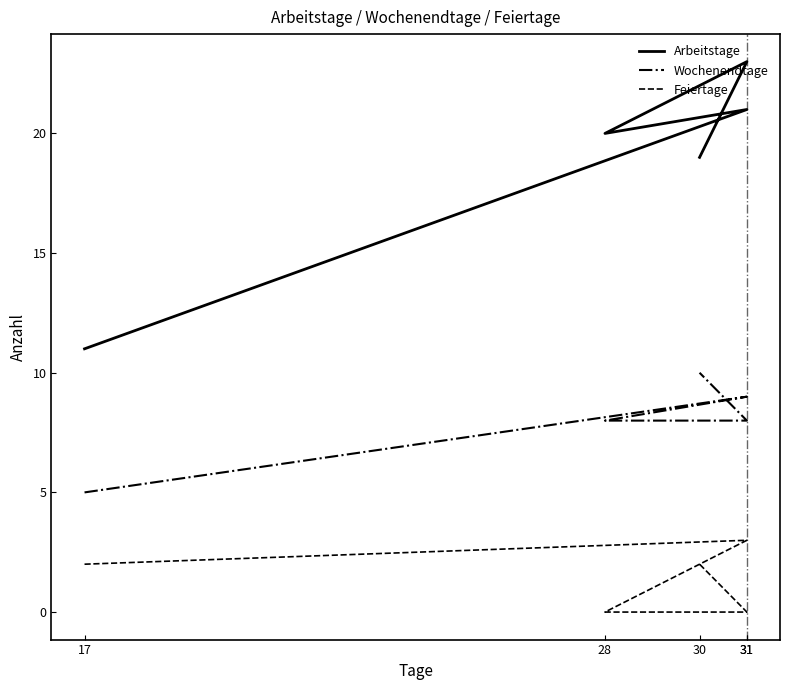

How many data points does each series have?

5